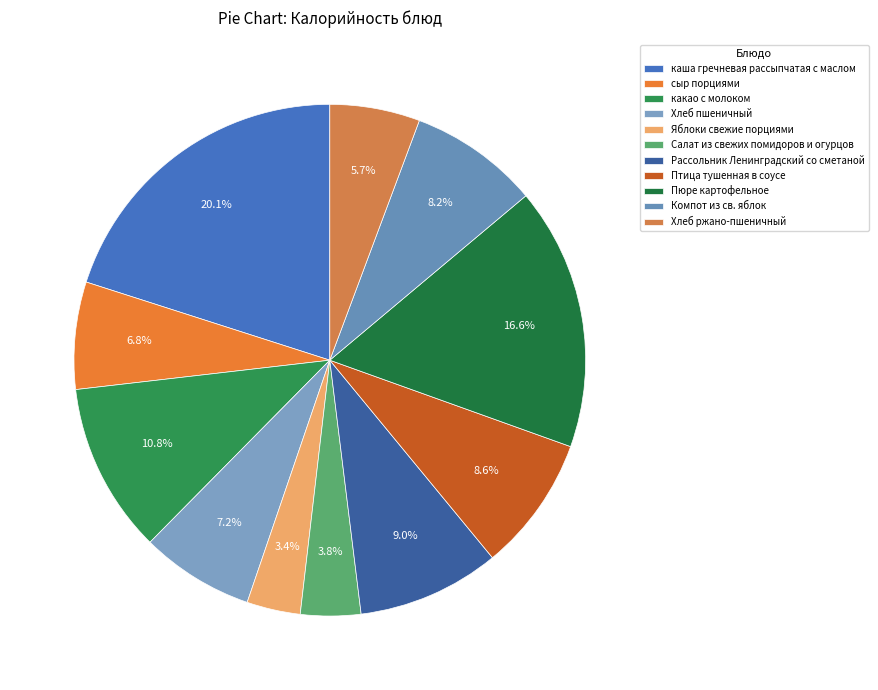

True or false: Салат из свежих помидоров и огурцов accounts for 4% of the total.

True